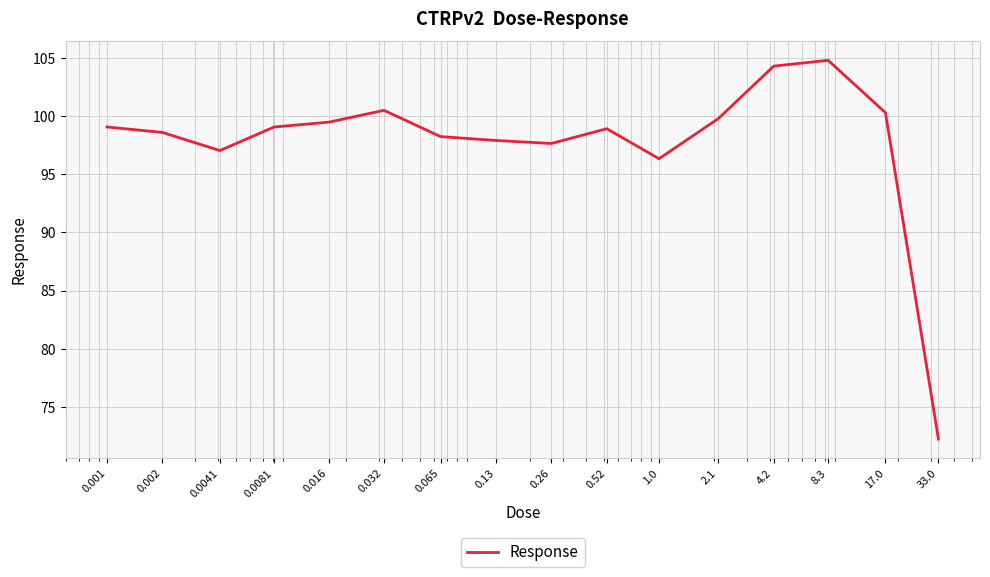

What is the difference between the maximum and minimum values?

32.6